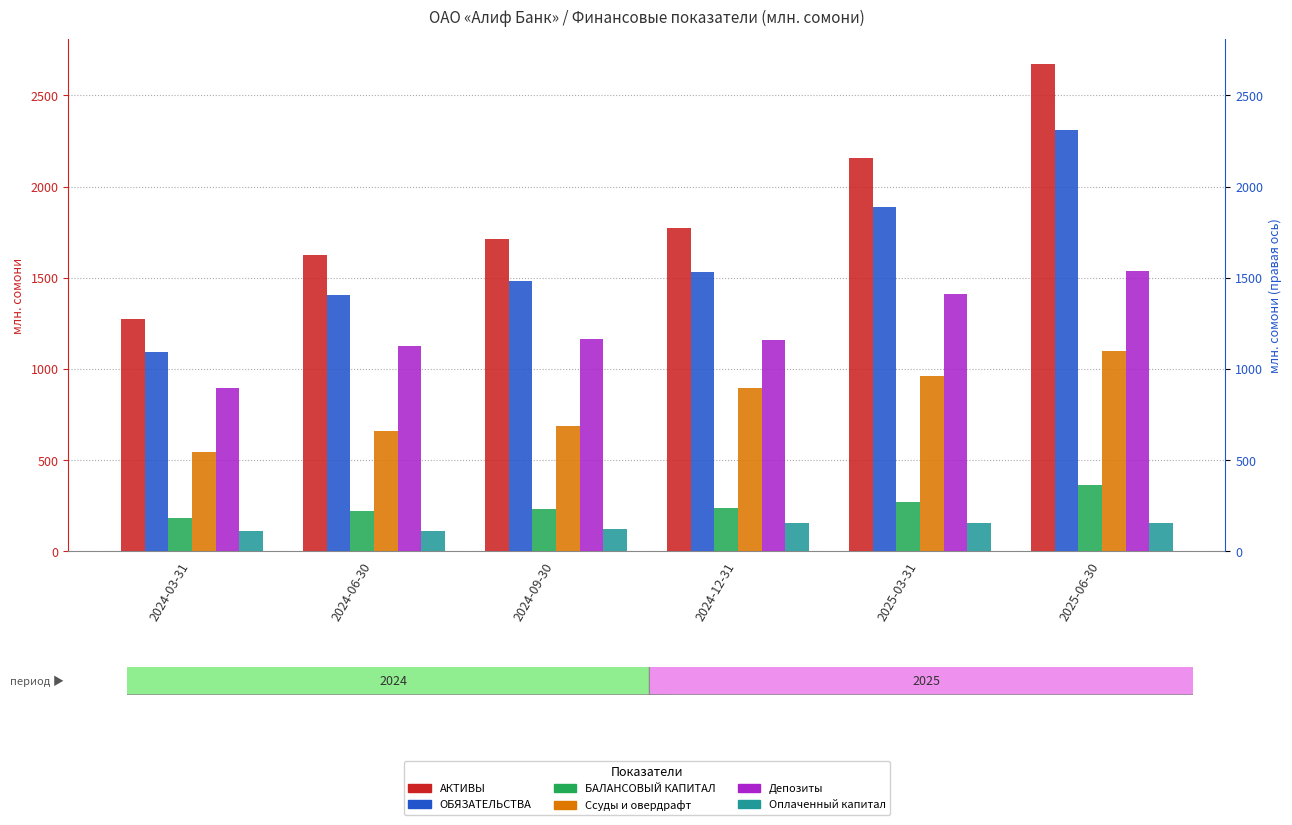

Where does the Оплаченный капитал series first go above 153?

2024-12-31